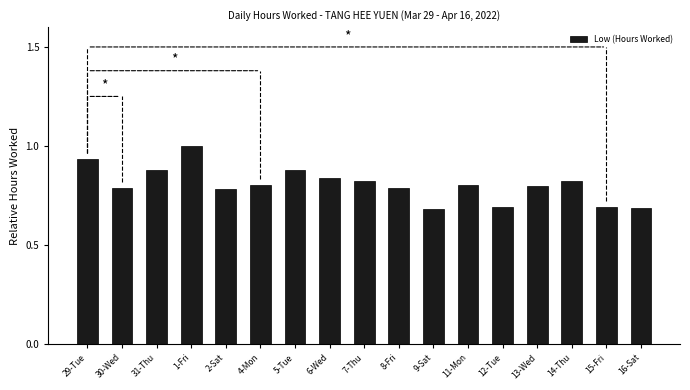

Are the bars grouped side by side (vs. stacked)?

No